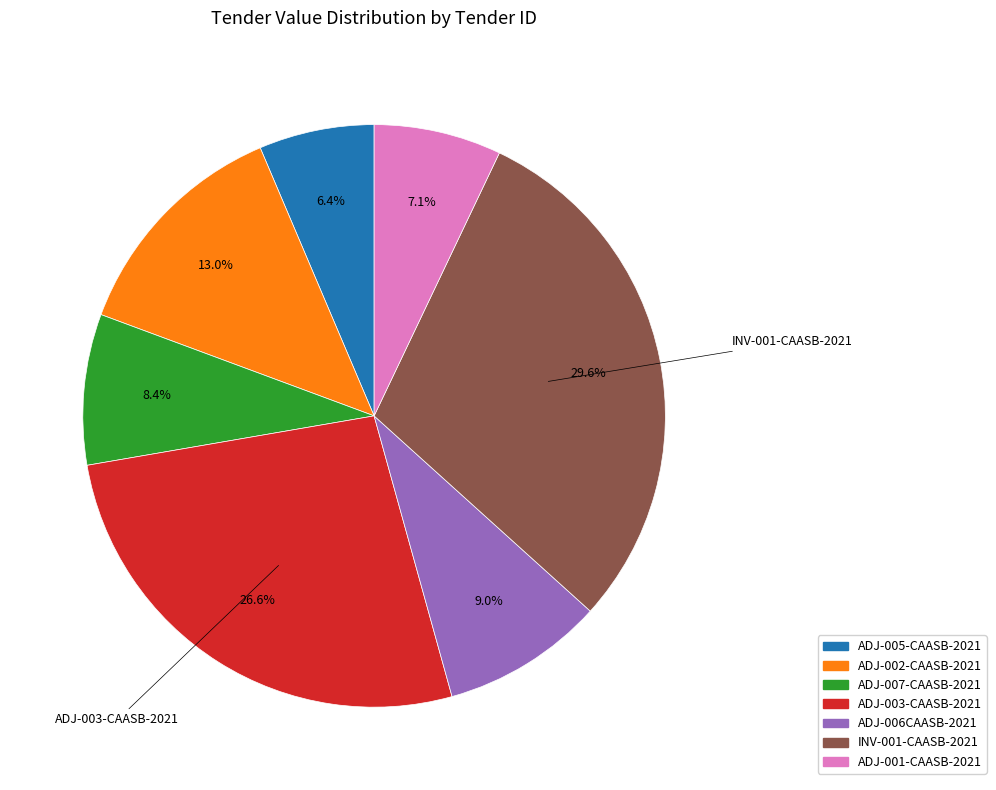

How many segments does this pie chart have?

7